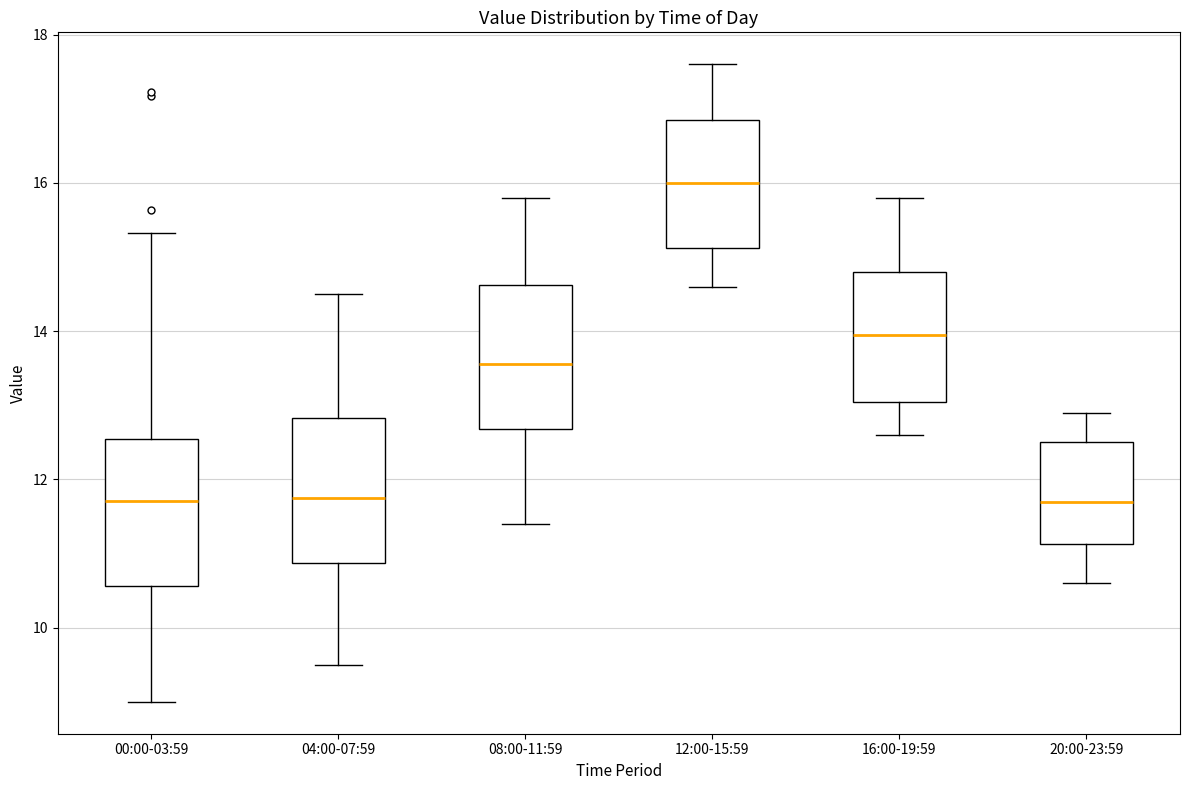

Reading left to right, transcribe this box plot: for each box, give where its median line is, the range the box spans, and where its two whiskers end, as read against the y-axis. The values are not printed on the chart, so give them approximately, as read against the axis.

00:00-03:59: median 11.8, box 10.6 to 12.6, whiskers 9.0 to 15.4
04:00-07:59: median 11.8, box 10.8 to 12.8, whiskers 9.6 to 14.6
08:00-11:59: median 13.6, box 12.6 to 14.6, whiskers 11.4 to 15.8
12:00-15:59: median 16.0, box 15.2 to 16.8, whiskers 14.6 to 17.6
16:00-19:59: median 14.0, box 13.0 to 14.8, whiskers 12.6 to 15.8
20:00-23:59: median 11.8, box 11.2 to 12.6, whiskers 10.6 to 13.0